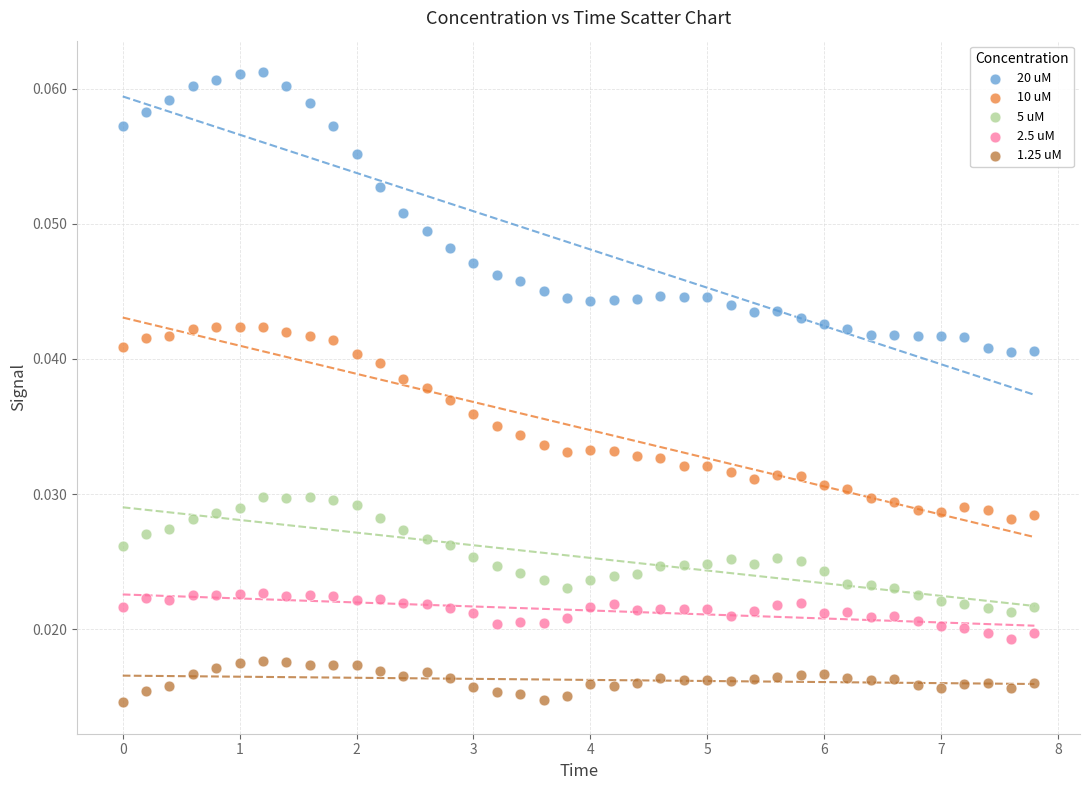

Which series reaches the maximum Y coordinate?

20 uM